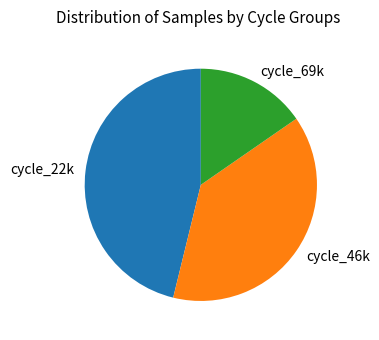

Is it true that cycle_46k is 44% of the pie?

False